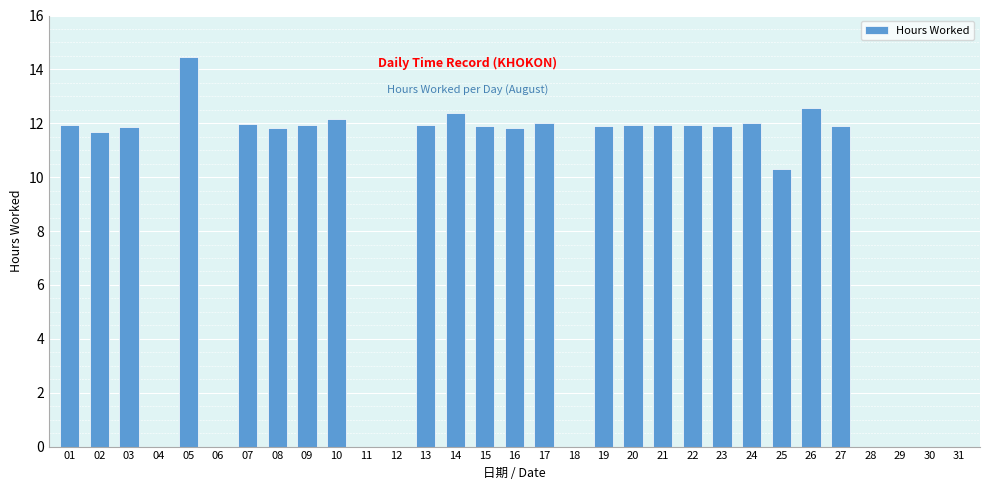

What is the sum of the values at 05 and 13?

26.4